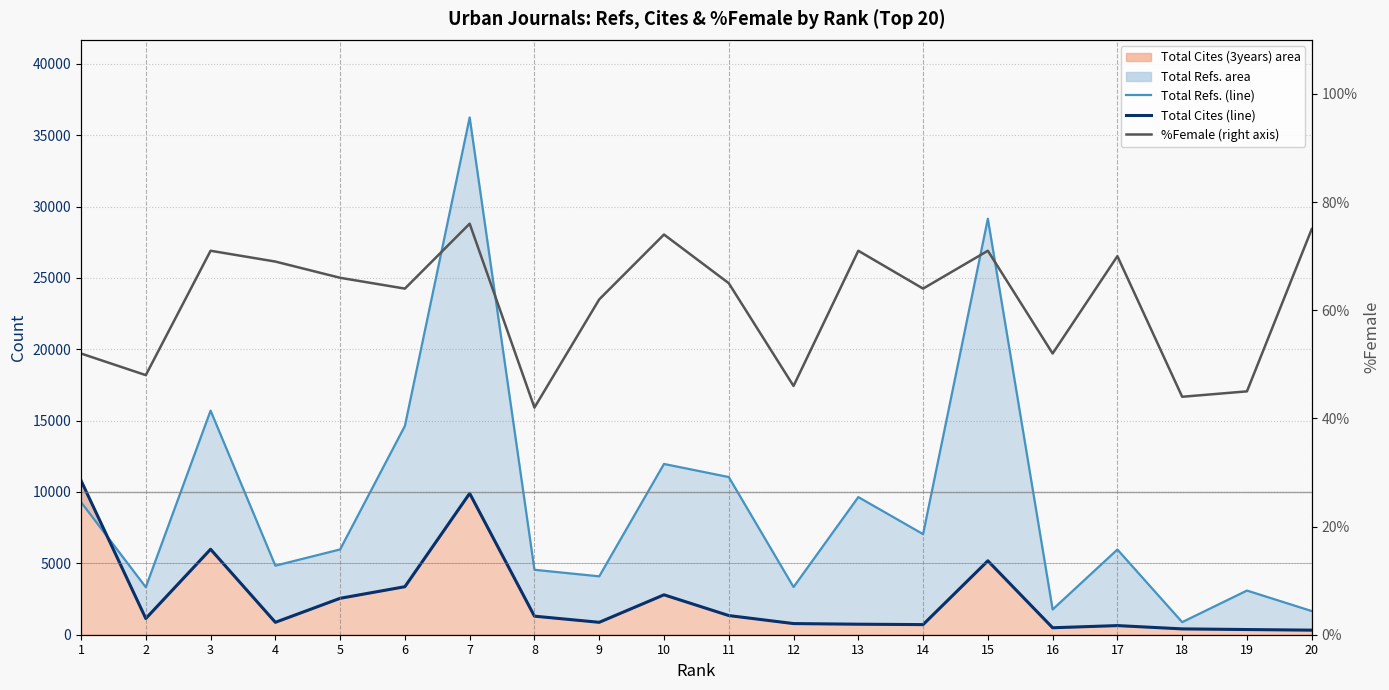

What is the average value of the %Female series?

61